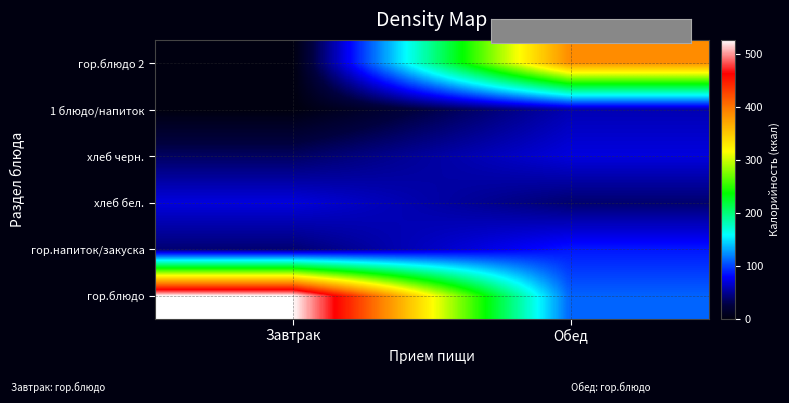

What is the total value across all series at Обед?

752.1